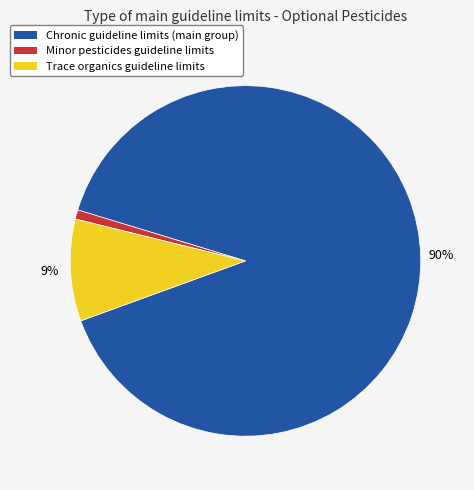

Does any single category account for the majority?

Yes